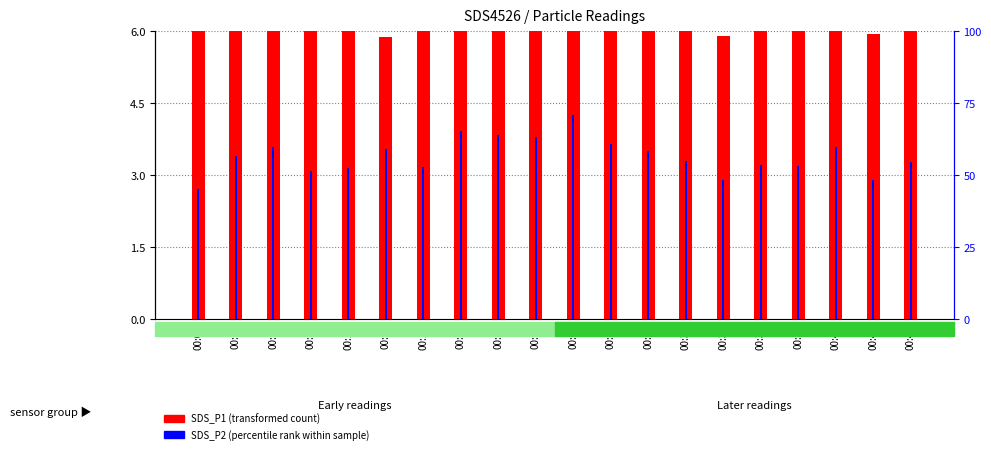

Rank the series at 00:39 from lowest to highest value.

SDS_P1 (transformed count), SDS_P2 (percentile rank)